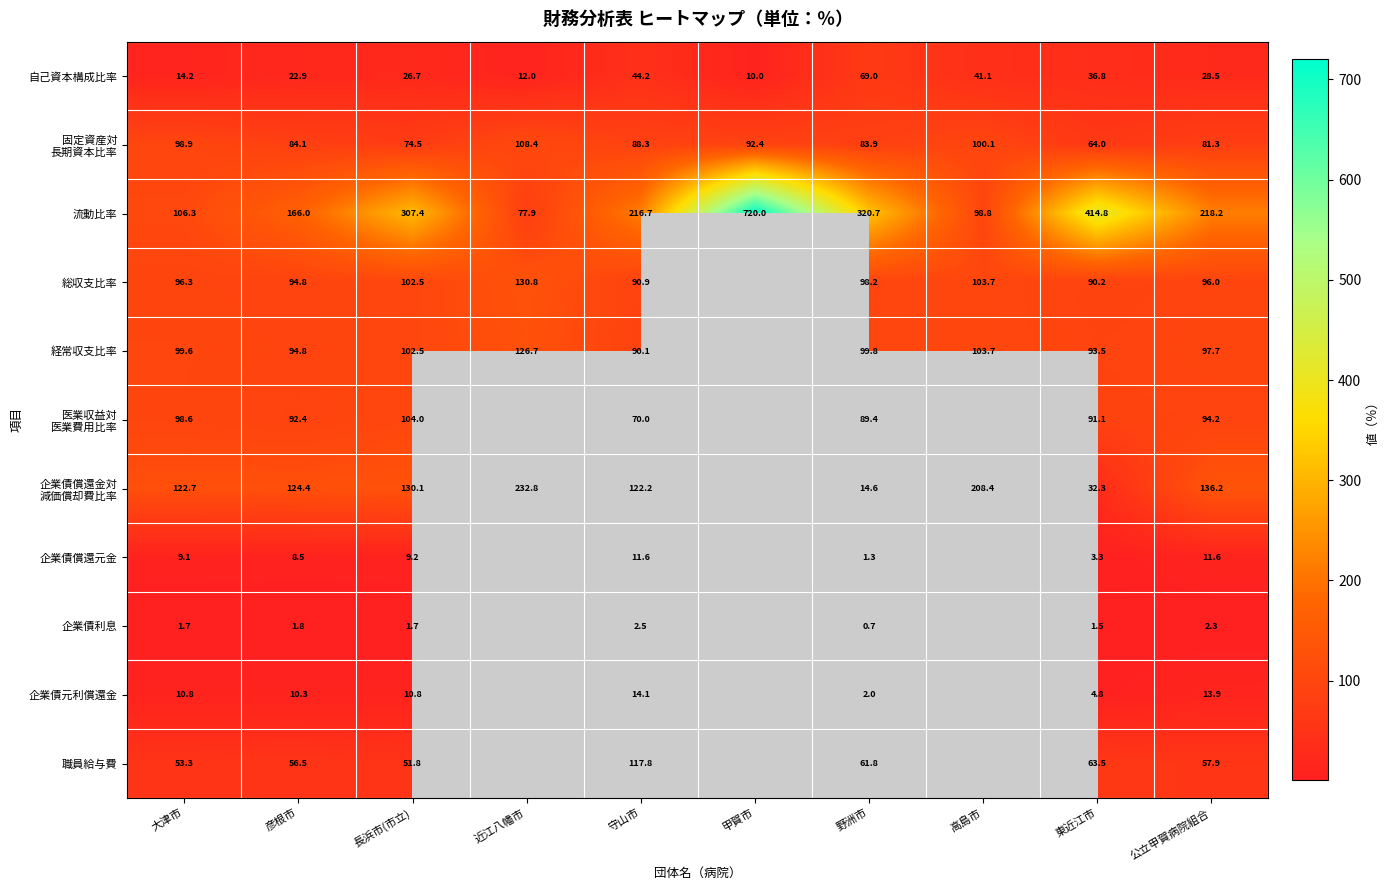

What is the difference between the 総収支比率 values at 公立甲賀病院組合 and 野洲市?

2.2